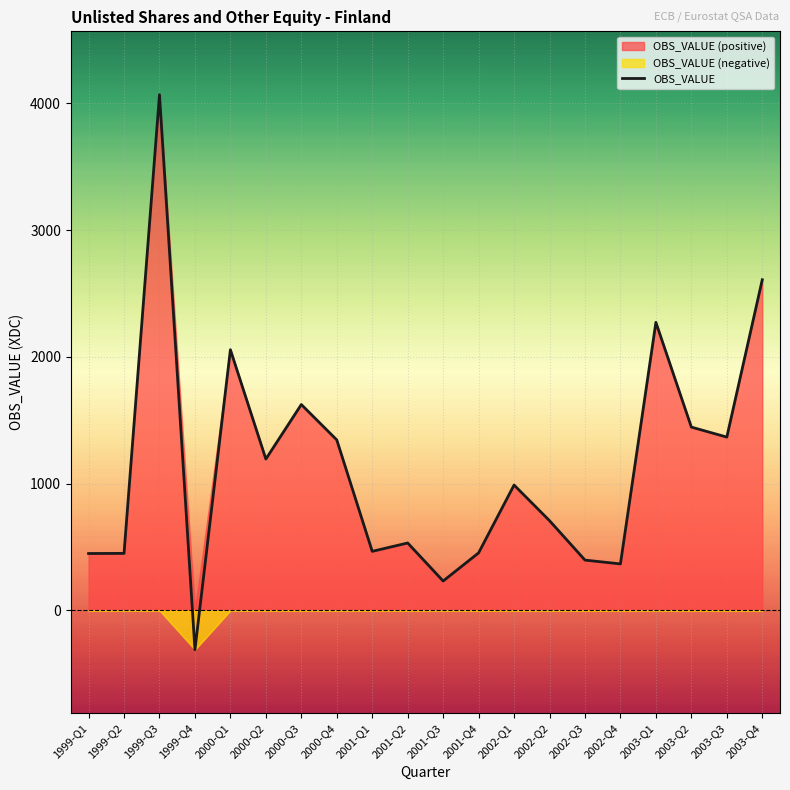

True or false: the data shows 3084 at 2003-Q1.

False